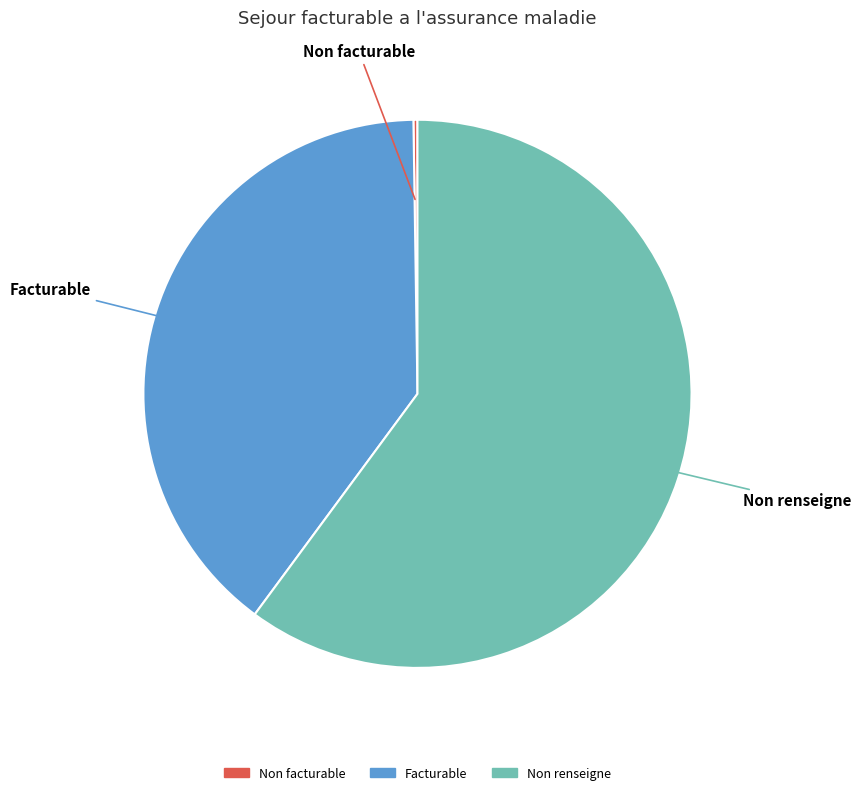

What is the largest slice in the pie chart?

Non renseigne